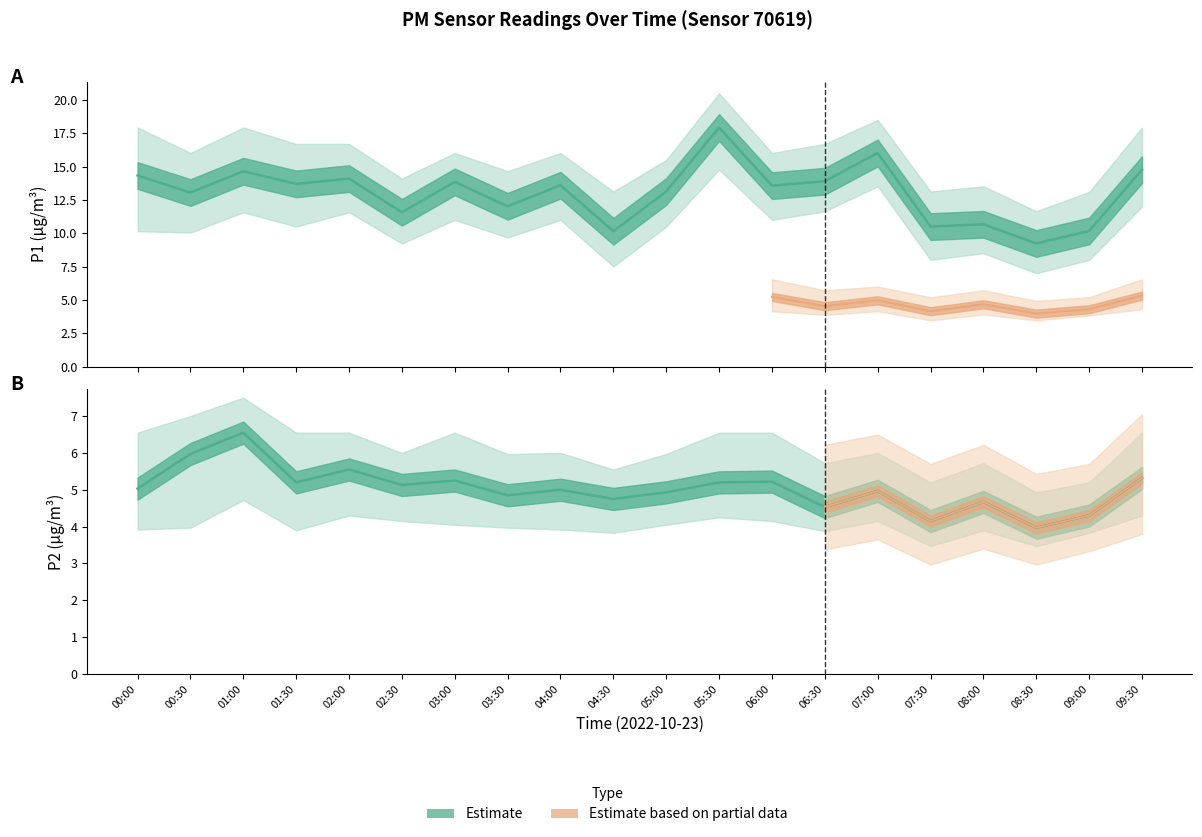

Does the chart have visible grid lines?

No